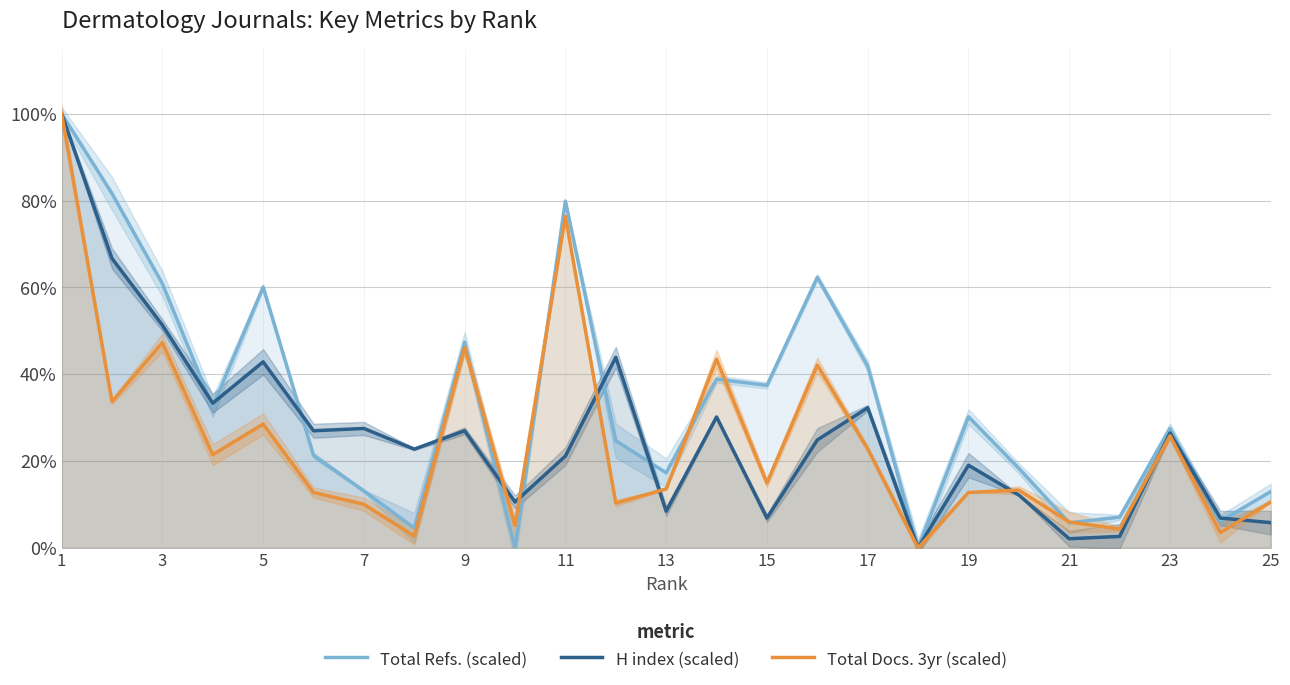

List the series in order of their peak value, highest first.

Total Refs. (scaled), H index (scaled), Total Docs. 3yr (scaled)